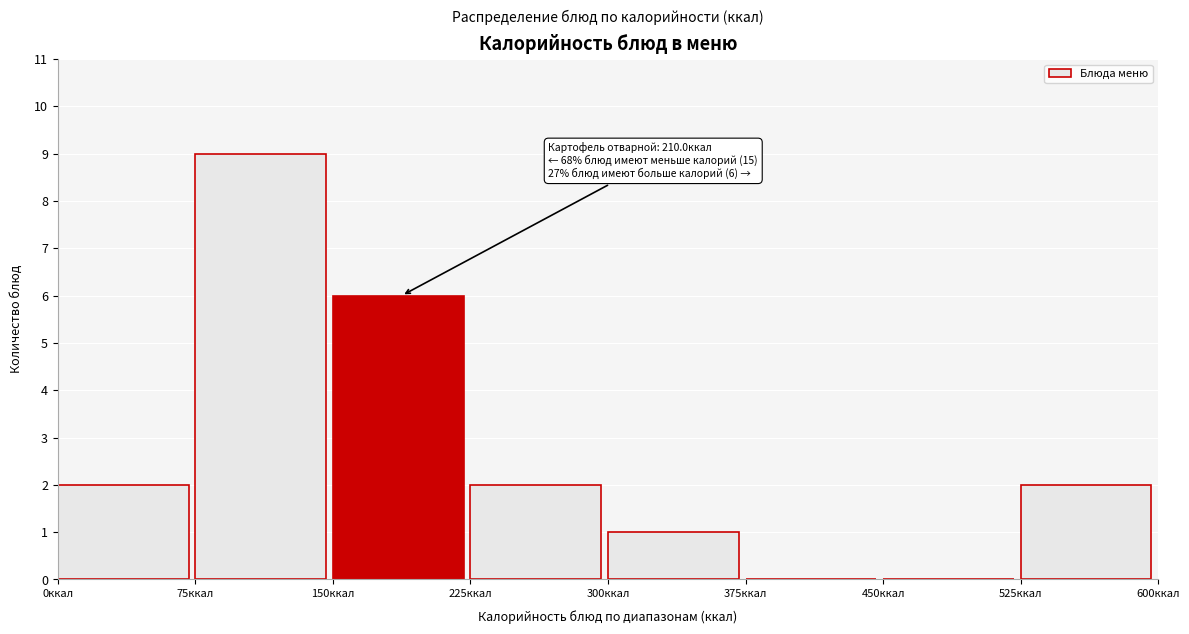

Over which range of the x-axis is the bar tallest?

75 to 150